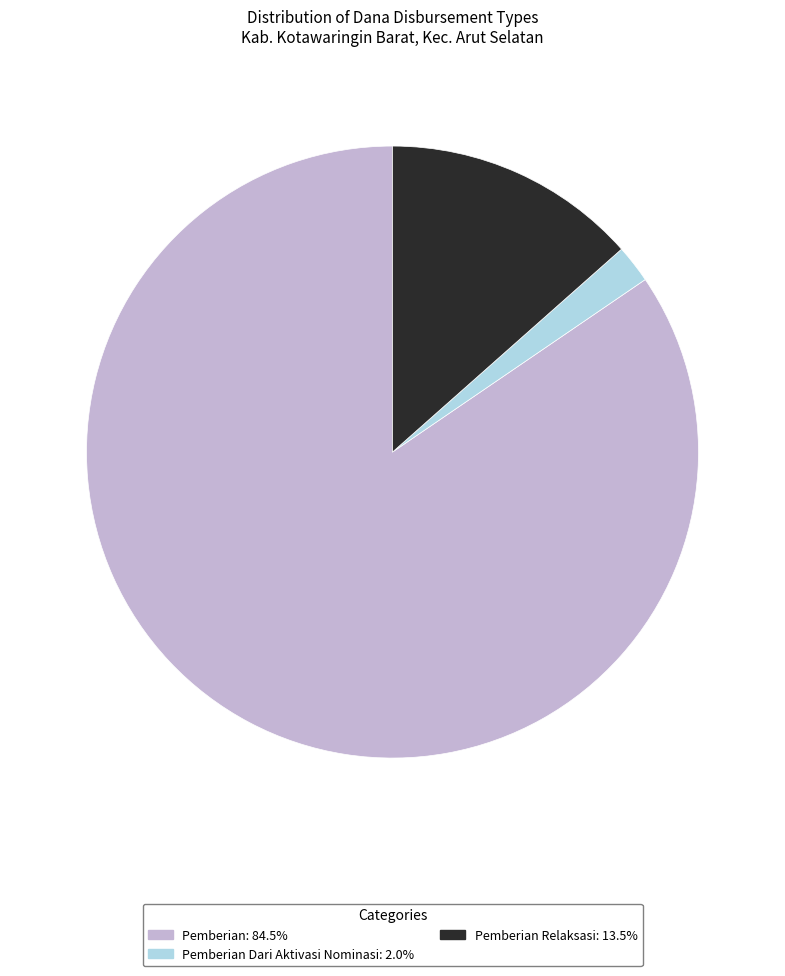

Combined, do Pemberian: 84.5% and Pemberian Dari Aktivasi Nominasi: 2.0% account for over 50%?

Yes